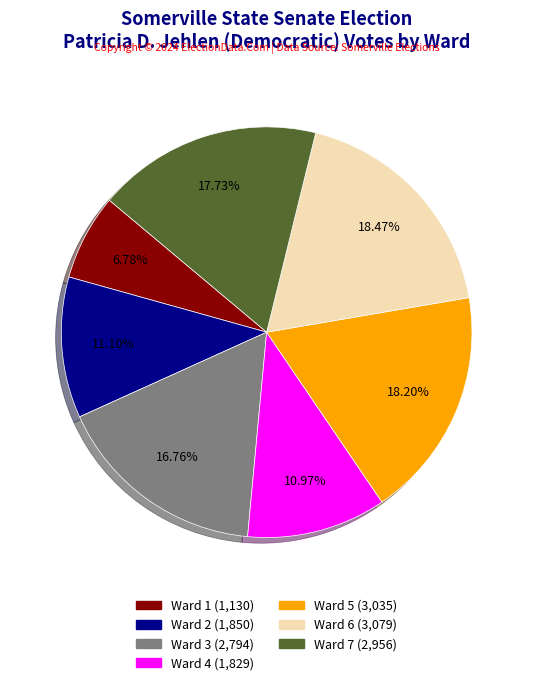

Combined, what portion of the pie is Ward 6 and Ward 4?

29.4%